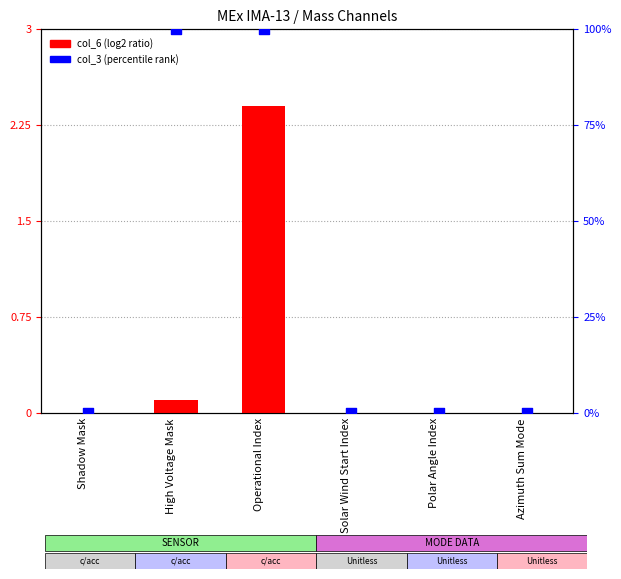

Which series reaches the minimum Y coordinate?

col_6 (log2 ratio)